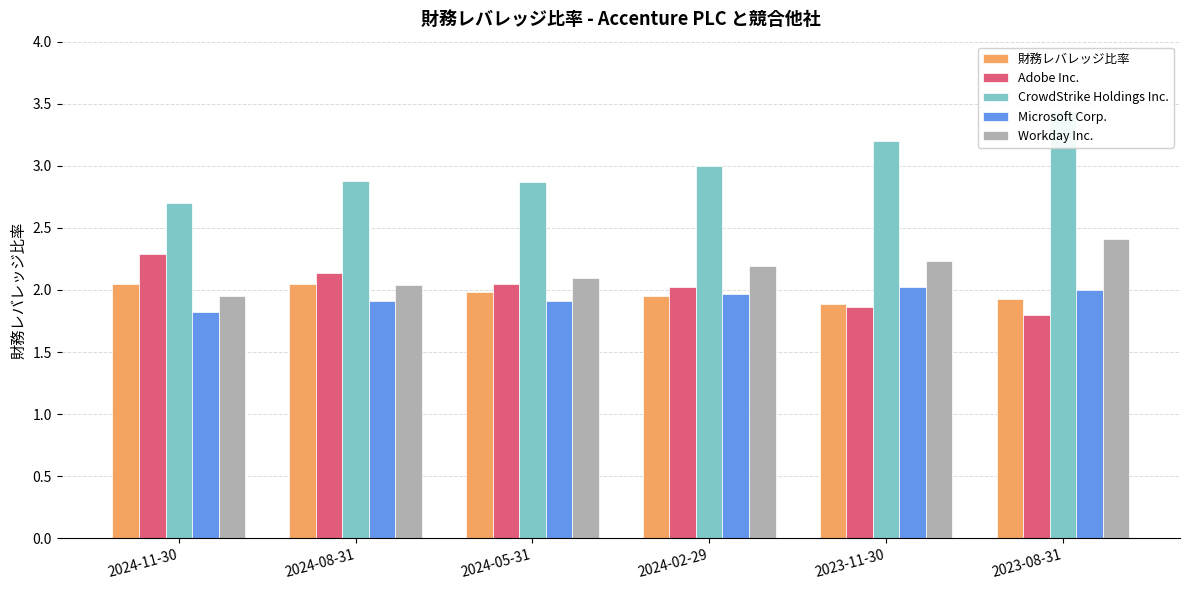

What is the difference between the highest and lowest values at 2024-08-31?

1.0